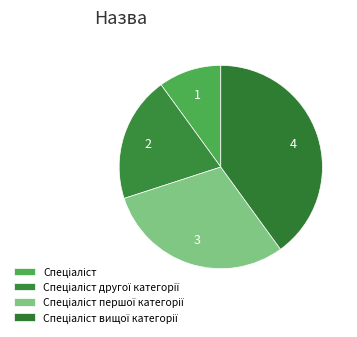

How many segments does this pie chart have?

4